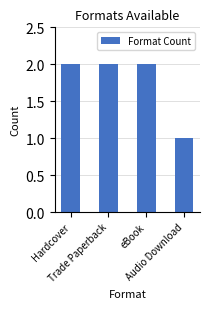

What is the sum of the values at Audio Download and Hardcover?

3